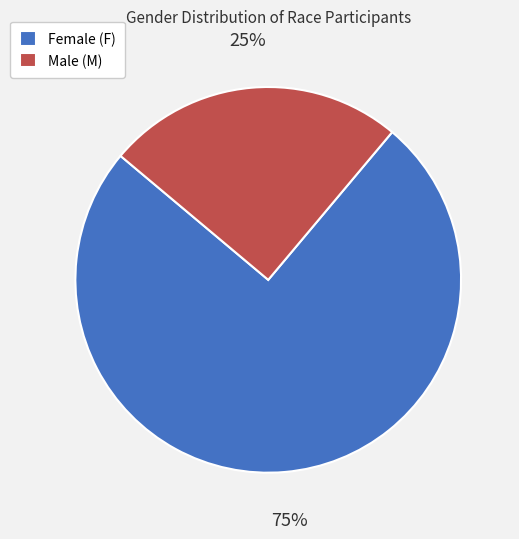

How many segments does this pie chart have?

2